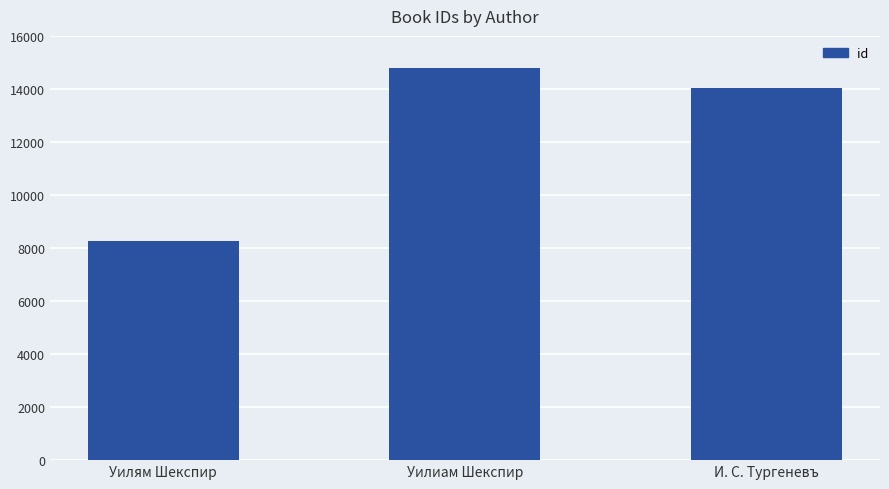

Are the bars grouped side by side (vs. stacked)?

No